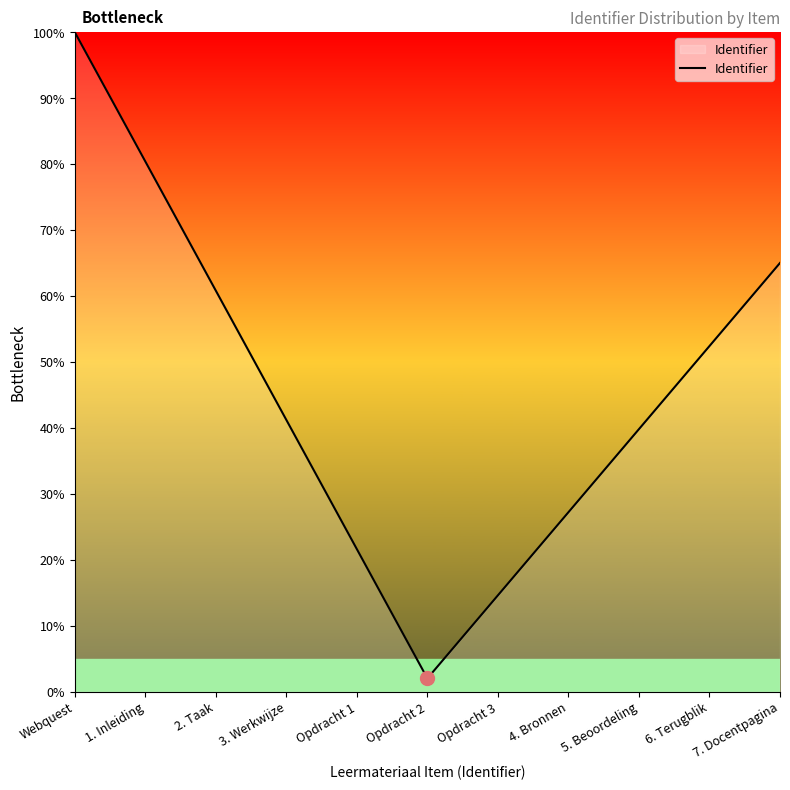

What position from the left is 7. Docentpagina?

11